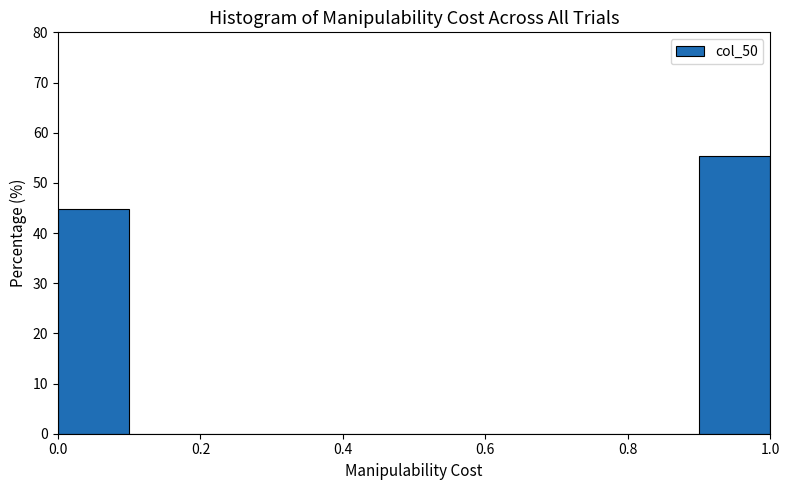

Reading left to right, list every bar in this chart as the range it spans on the x-axis followed by its height. The values are not printed on the chart, so give them approximately, as read against the axis.

0.0 to 0.1: 45
0.1 to 0.2: 0
0.2 to 0.3: 0
0.3 to 0.4: 0
0.4 to 0.5: 0
0.5 to 0.6: 0
0.6 to 0.7: 0
0.7 to 0.8: 0
0.8 to 0.9: 0
0.9 to 1.0: 55